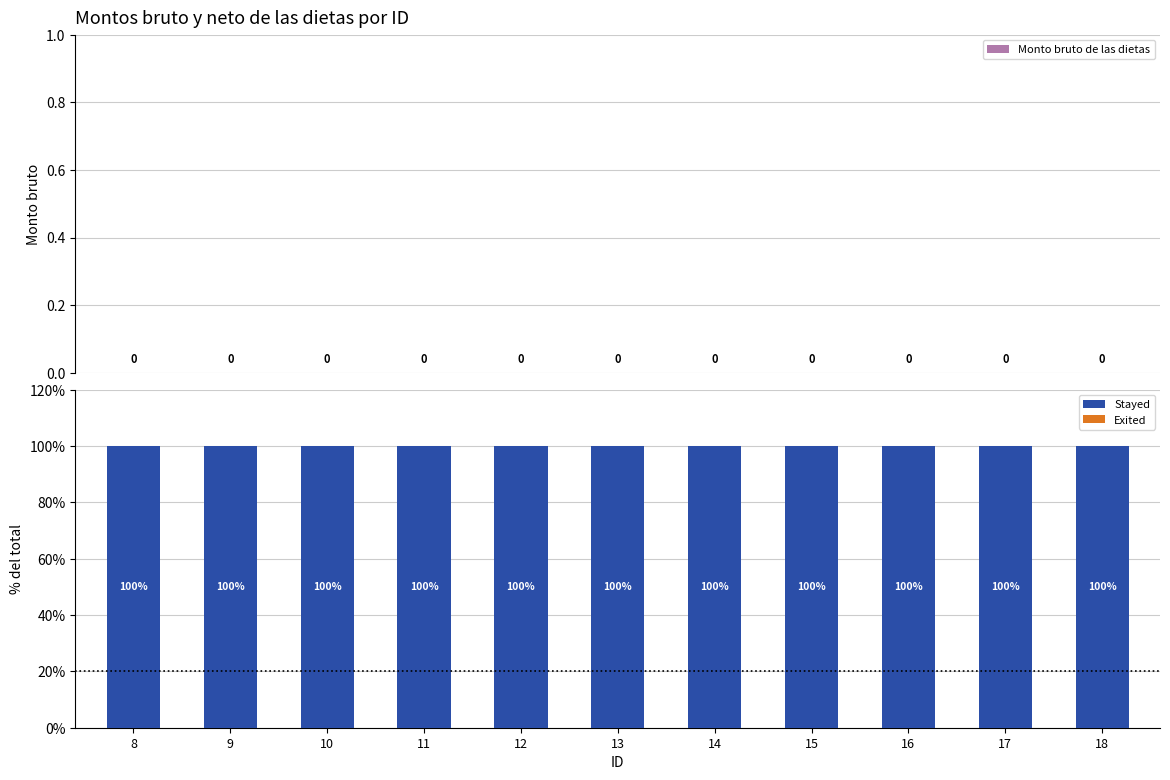

Which category has the lowest value in the Monto bruto de las dietas series?

8